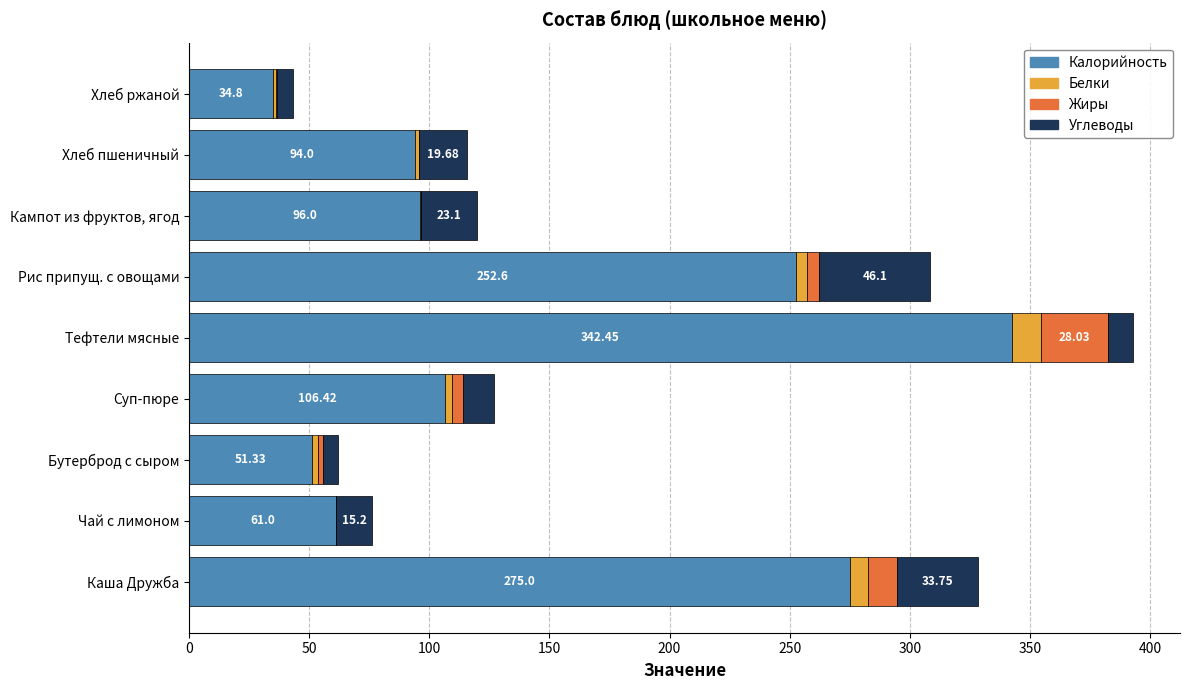

What is the average value of the Калорийность series?

146.0